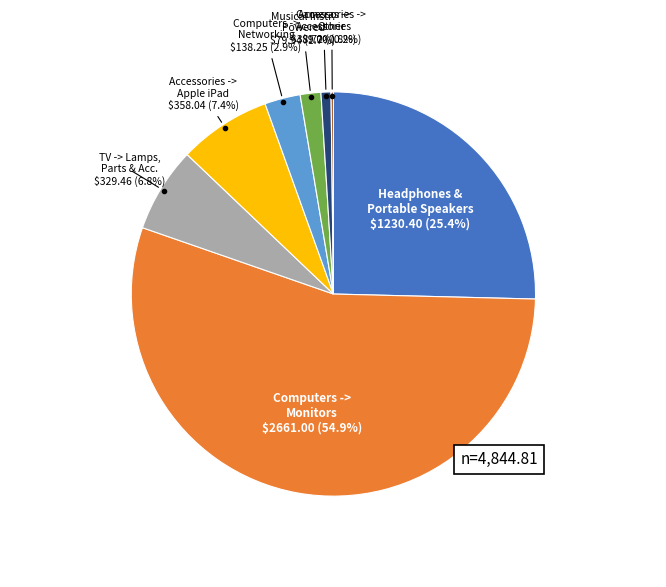

Does any single category account for the majority?

Yes